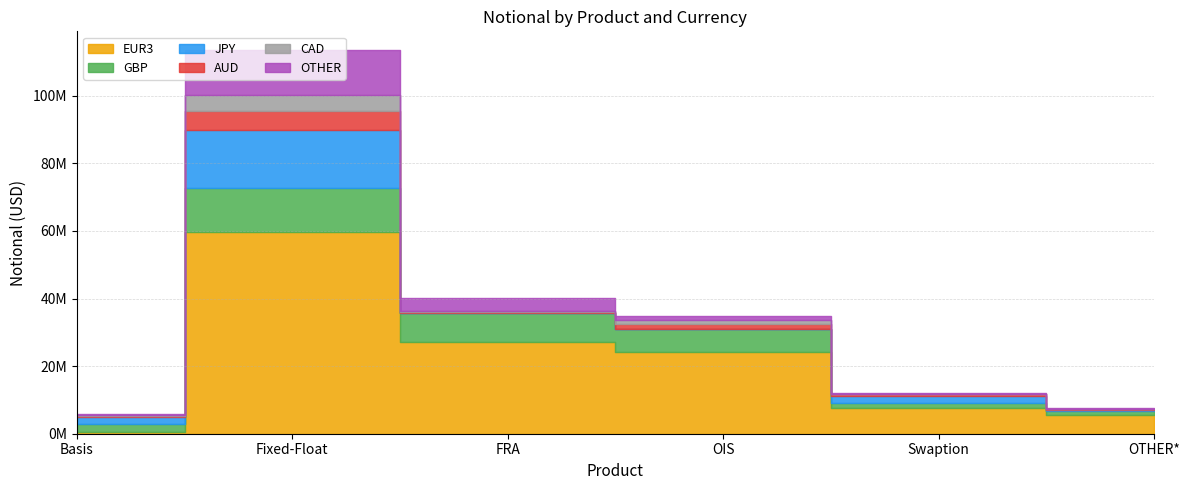

Is it true that EUR3 equals 9785898 at OTHER*?

False